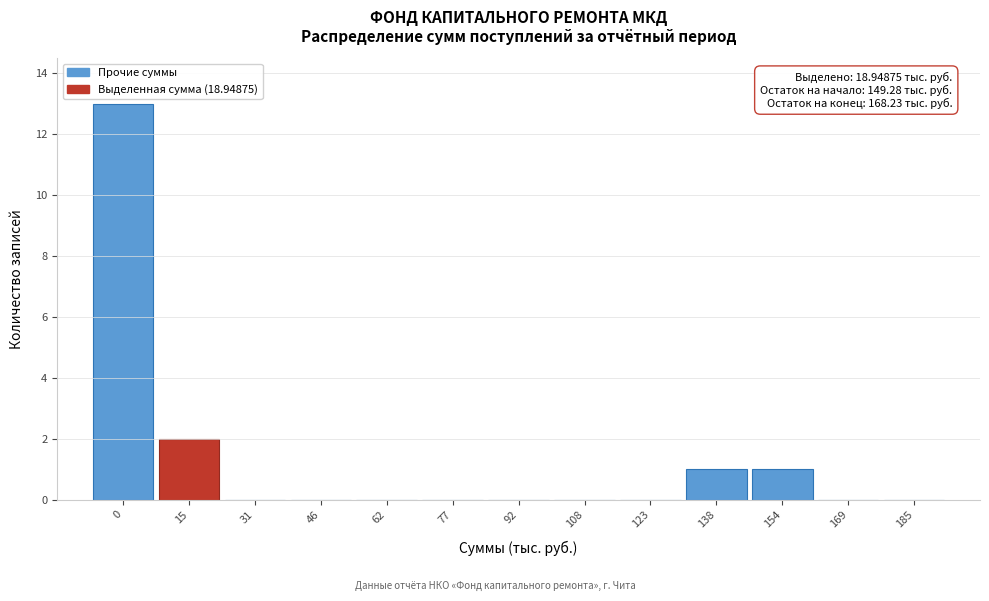

Reading left to right, transcribe all the data shown in this chart.

0=13	15=2	31=0	46=0	62=0	77=0	92=0	108=0	123=0	138=1	154=1	169=0	185=0